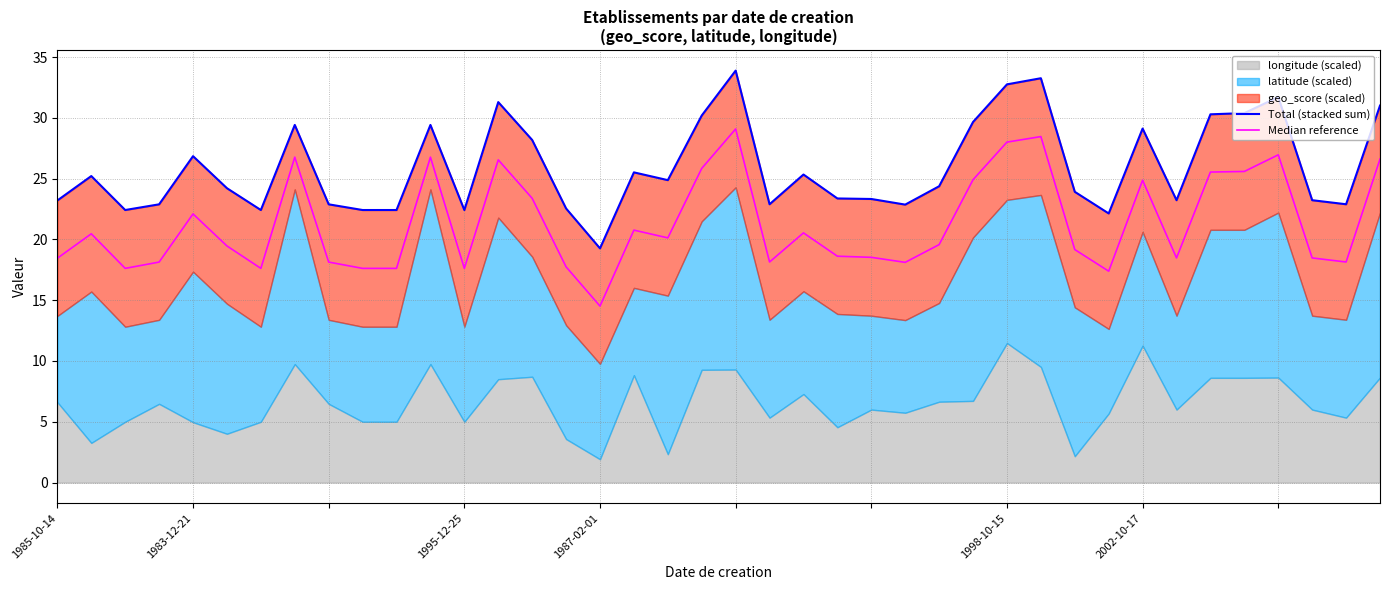

What is the value of the Total (stacked sum) point at the 14th from the left?

31.3